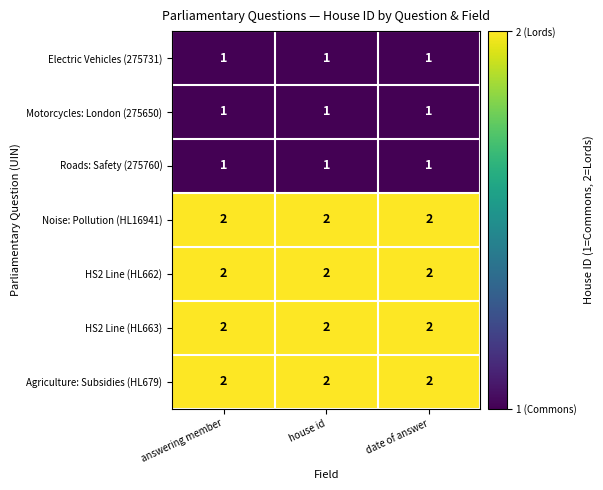

True or false: Agriculture: Subsidies (HL679) has a value of 2 at date of answer.

True